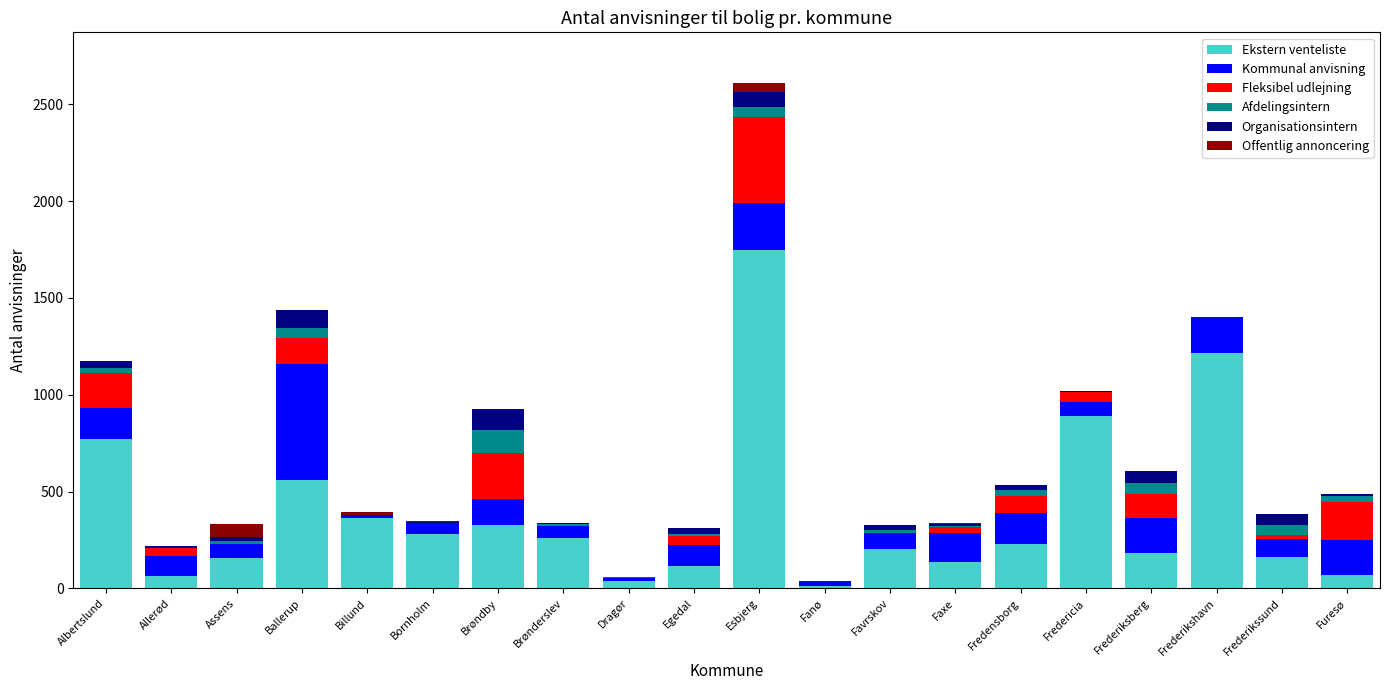

Which category has the highest value in the Ekstern venteliste series?

Esbjerg